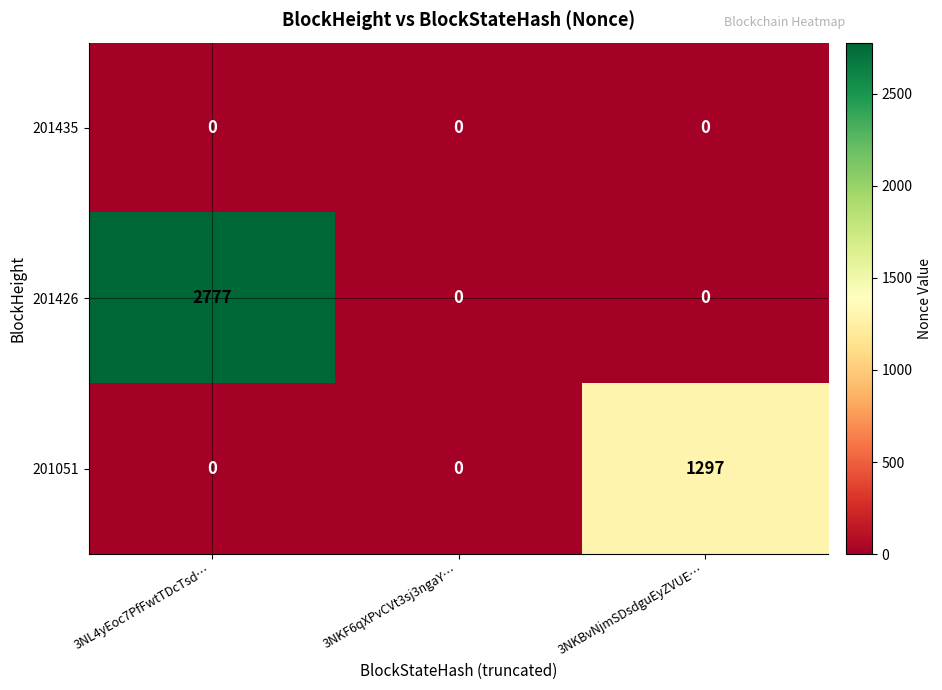

What is the maximum value shown in the chart?

2777